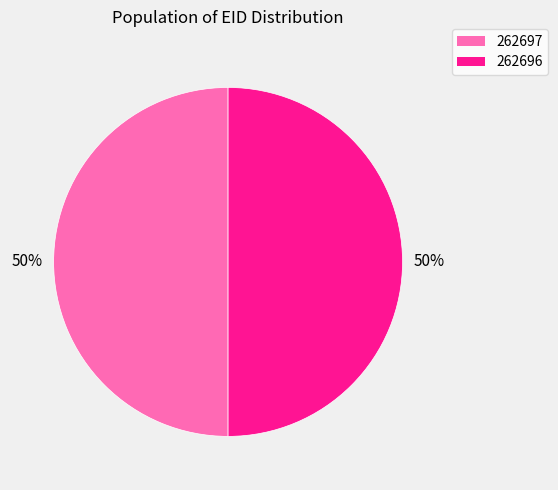

What is the ratio of the value at 262697 to the value at 262696?

1.0